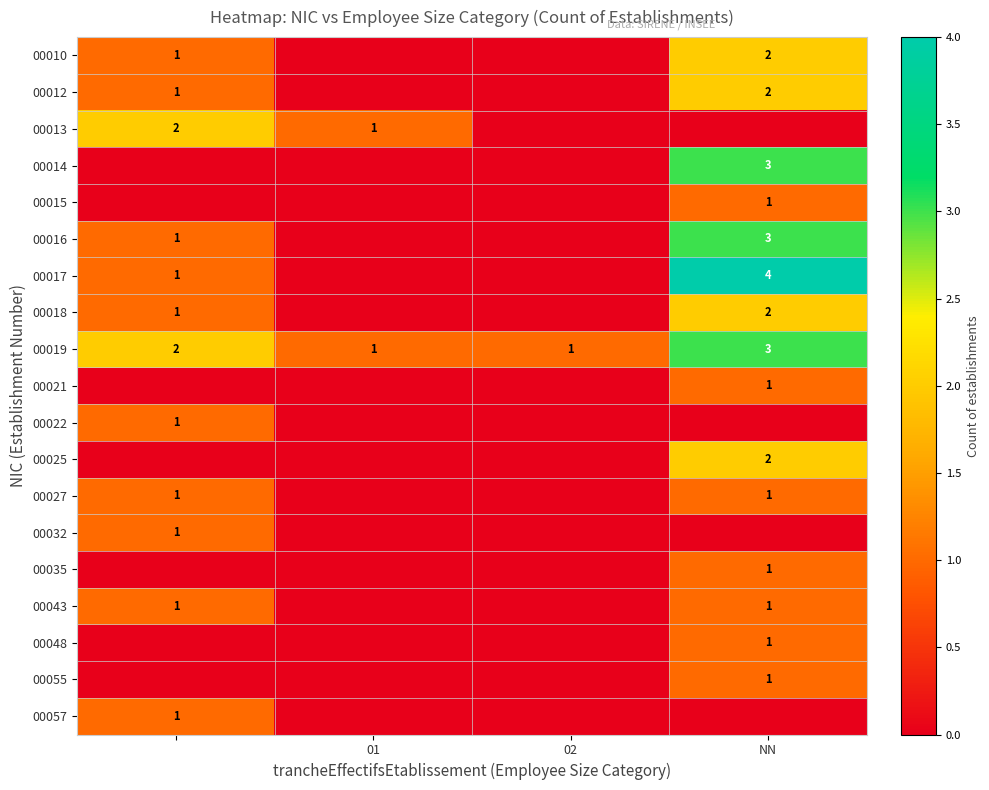

The value of 00015 at NN is 1. True or false?

True